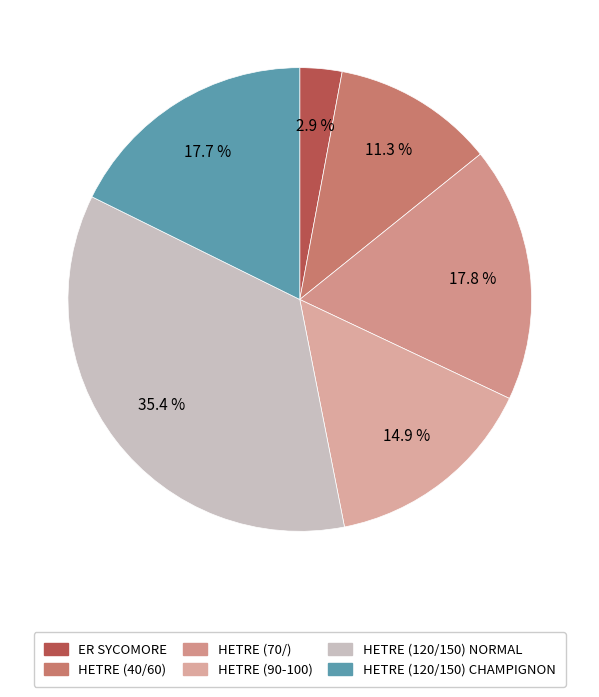

Does HETRE (120/150) NORMAL account for over 50% of the chart?

No